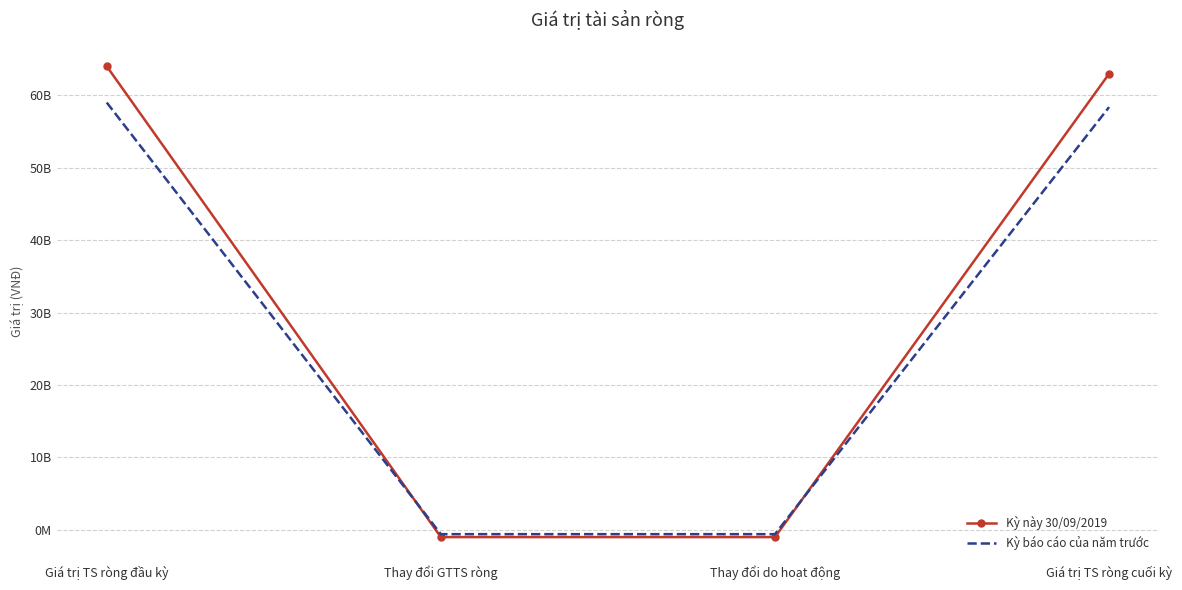

True or false: Kỳ này 30/09/2019 has a value of 104616869065 at Giá trị TS ròng cuối kỳ.

False